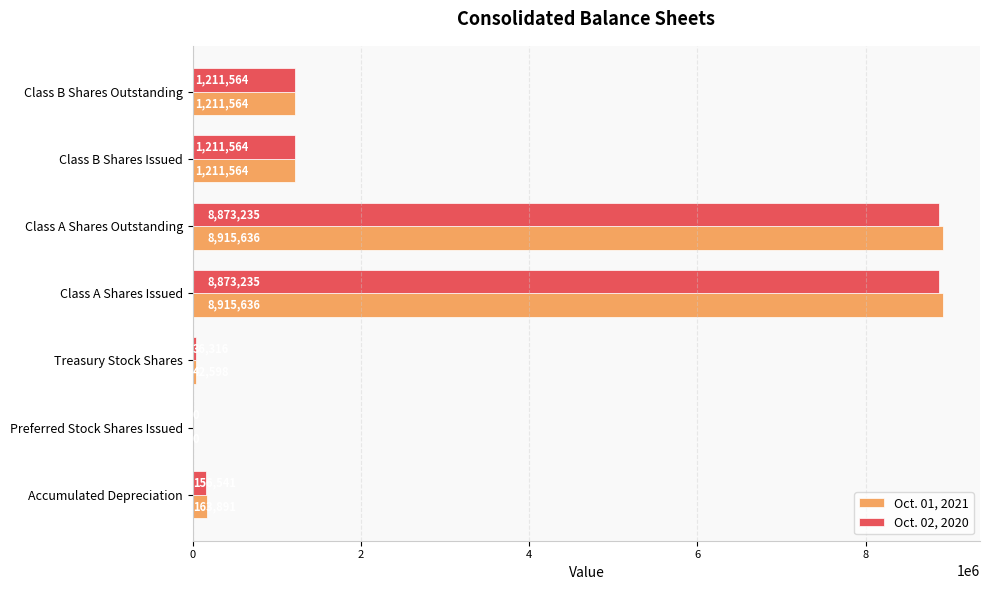

The value of Oct. 02, 2020 at Class B Shares Outstanding is 370963. True or false?

False